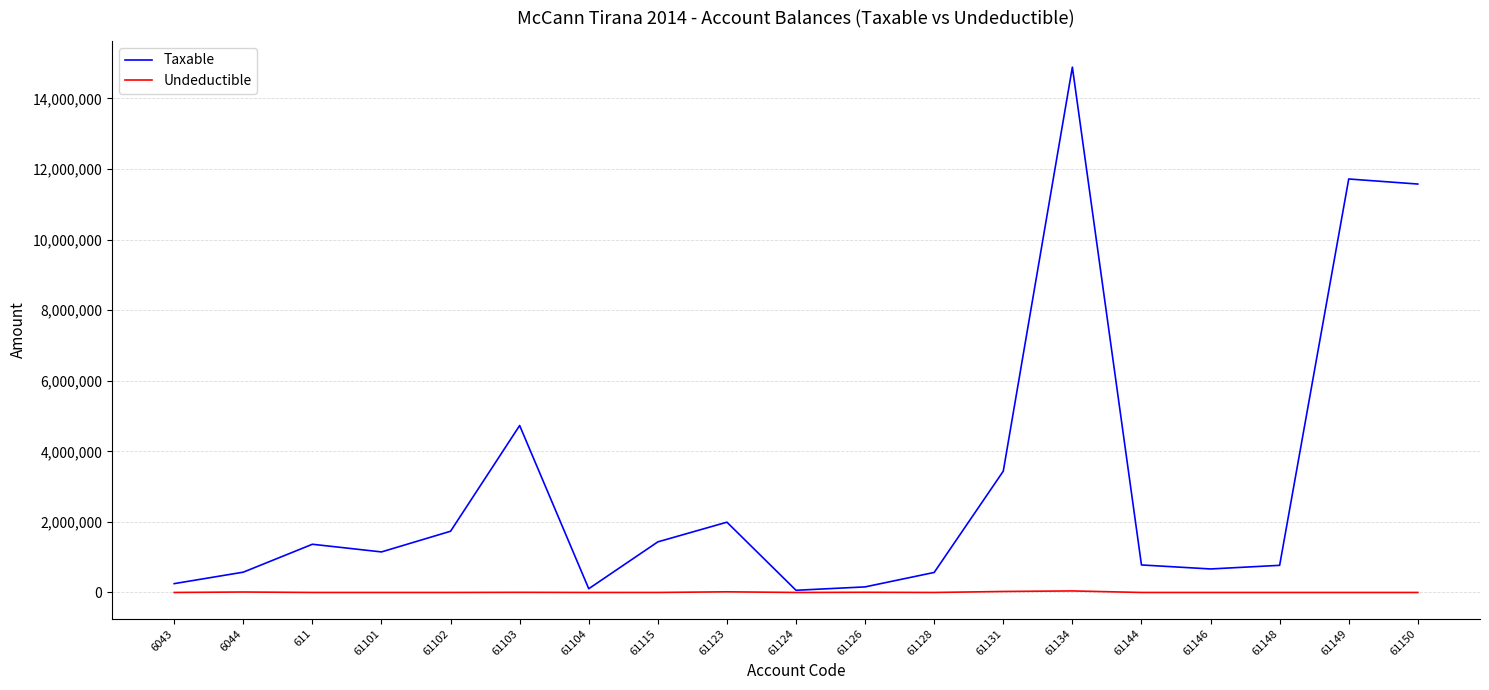

What is the sum of the Taxable values at 61146 and 61103?

5397232.4